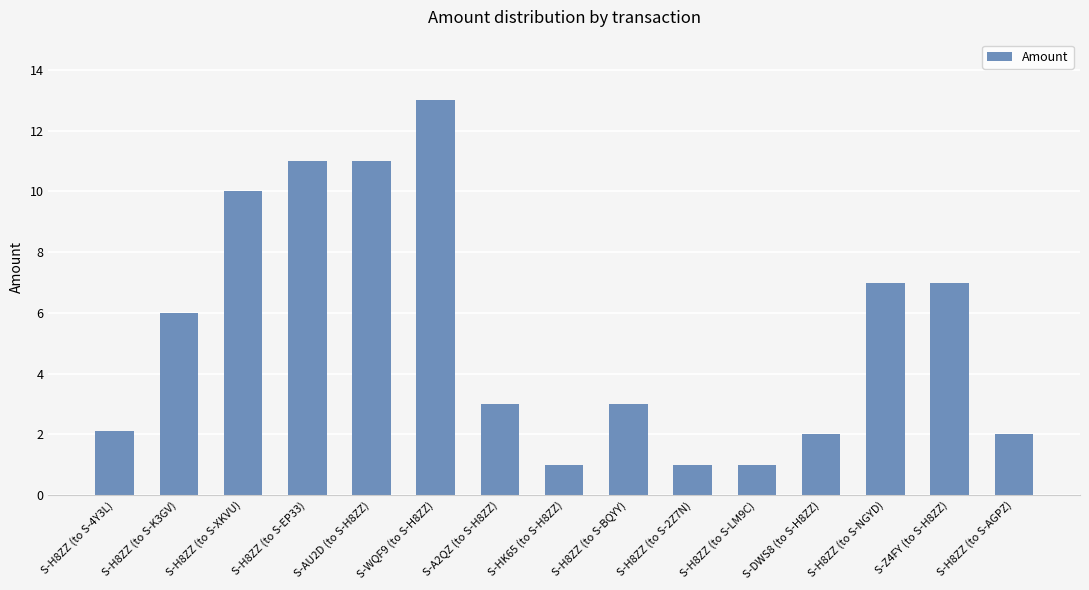

What position from the right is S-H8ZZ (to S-2Z7N)?

6